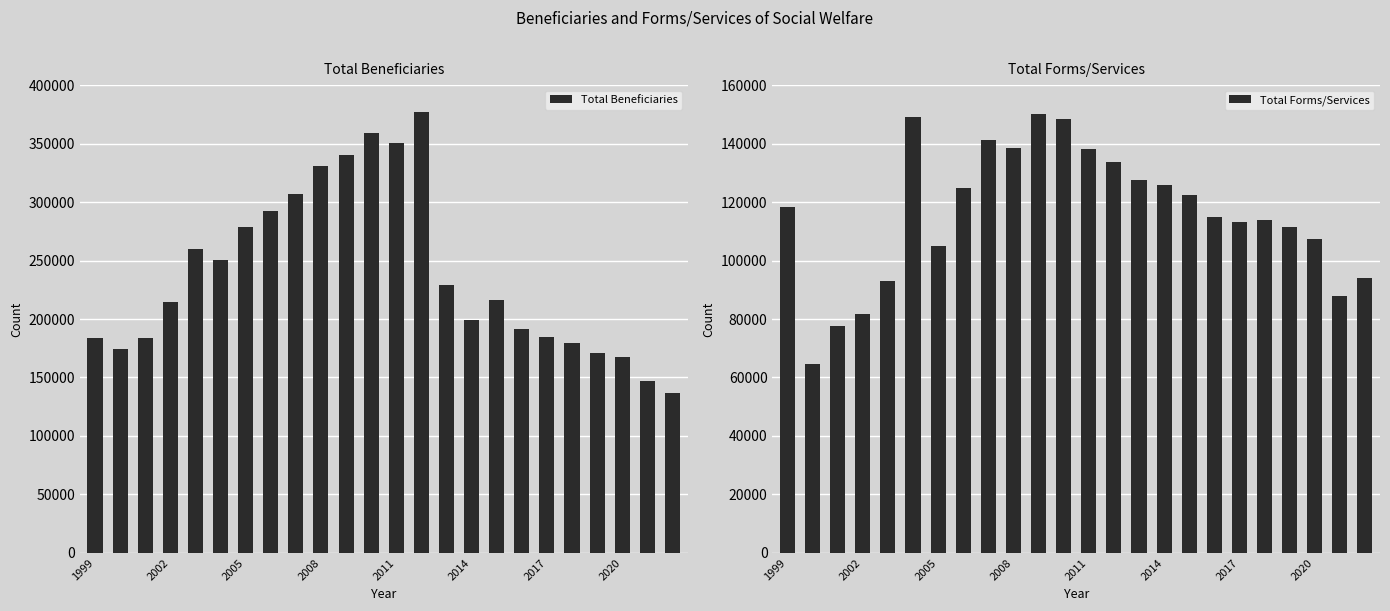

What is the sum of all Total Forms/Services values?

2783304